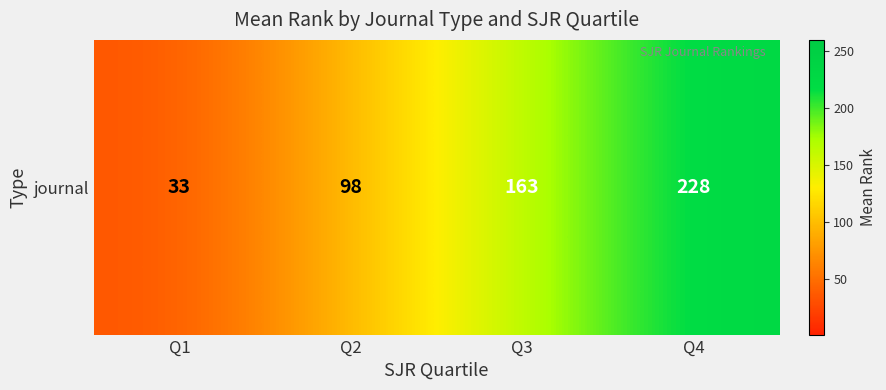

At which label does the data first exceed 163?

Q4